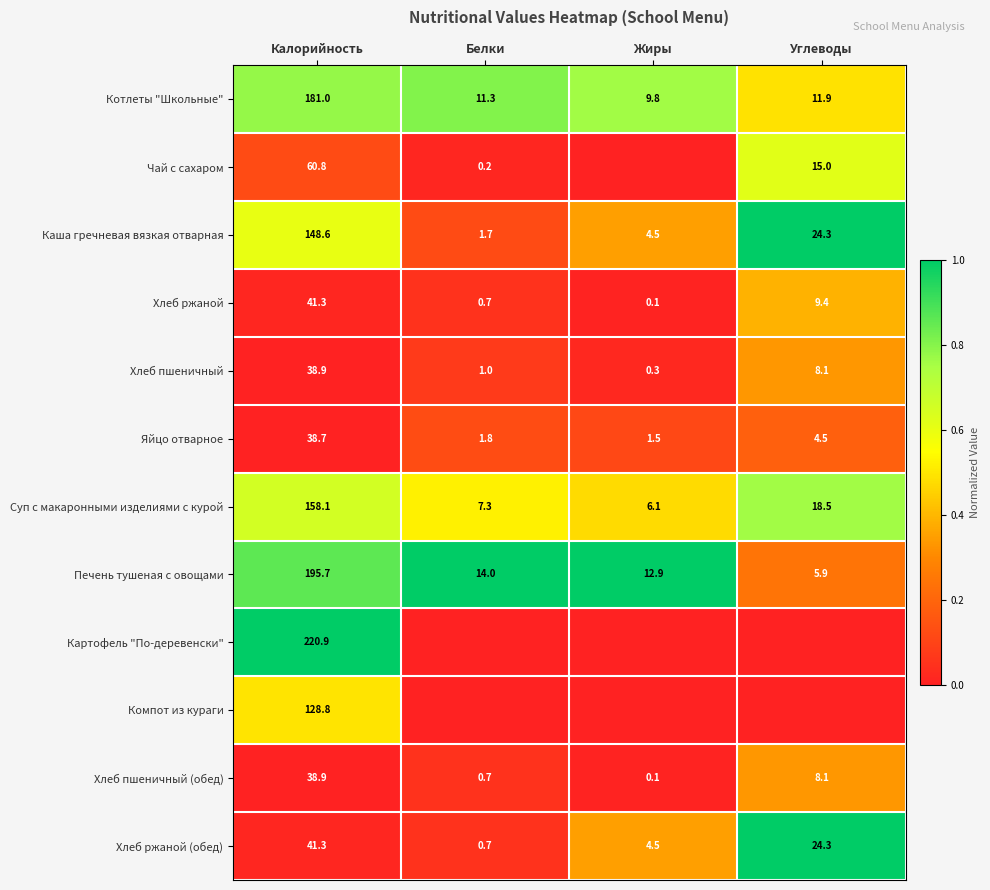

Which category has the highest value in the Хлеб ржаной series?

Калорийность